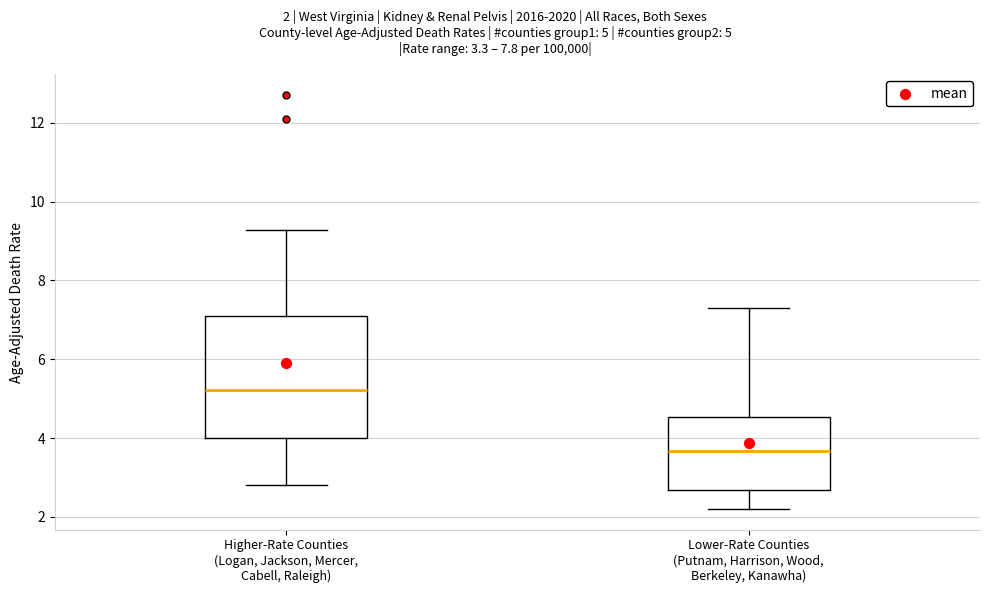

Reading left to right, transcribe this box plot: for each box, give where its median line is, the range the box spans, and where its two whiskers end, as read against the y-axis. The values are not printed on the chart, so give them approximately, as read against the axis.

Higher-Rate Counties (Logan, Jackson, Mercer, Cabell, Raleigh): median 5.2, box 4.0 to 7.2, whiskers 2.8 to 9.2
Lower-Rate Counties (Putnam, Harrison, Wood, Berkeley, Kanawha): median 3.6, box 2.6 to 4.6, whiskers 2.2 to 7.4